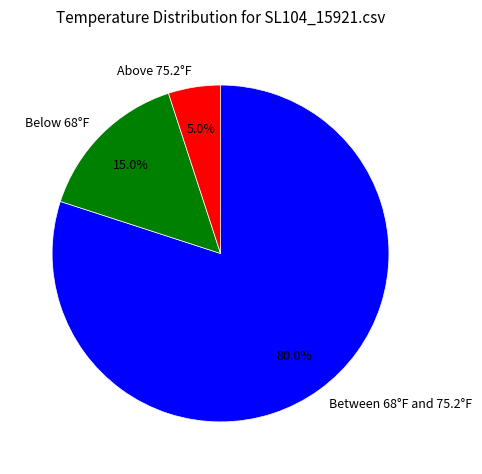

How many segments does this pie chart have?

3